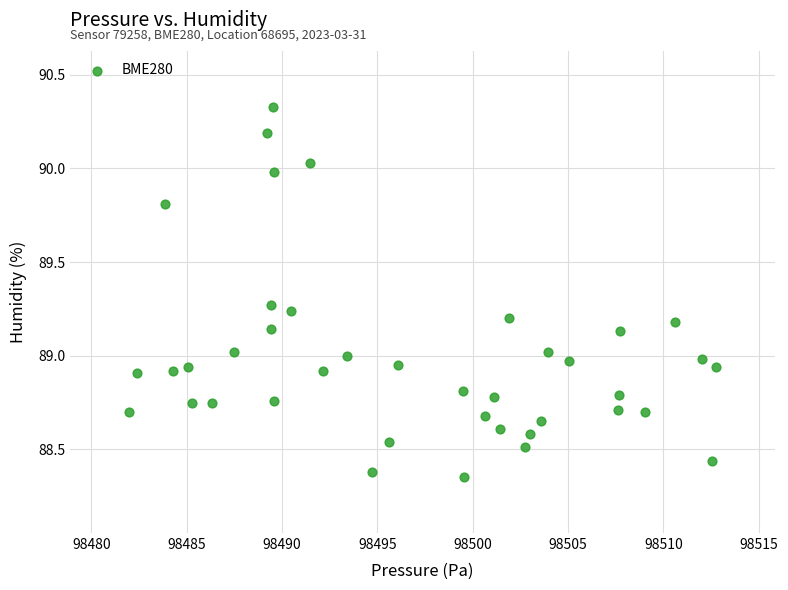

What is the range of X values (max minus min)?

30.8